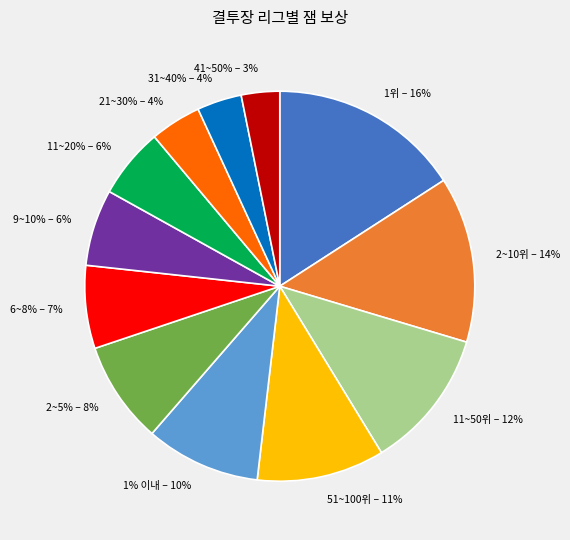

How many slices are in this pie chart?

12